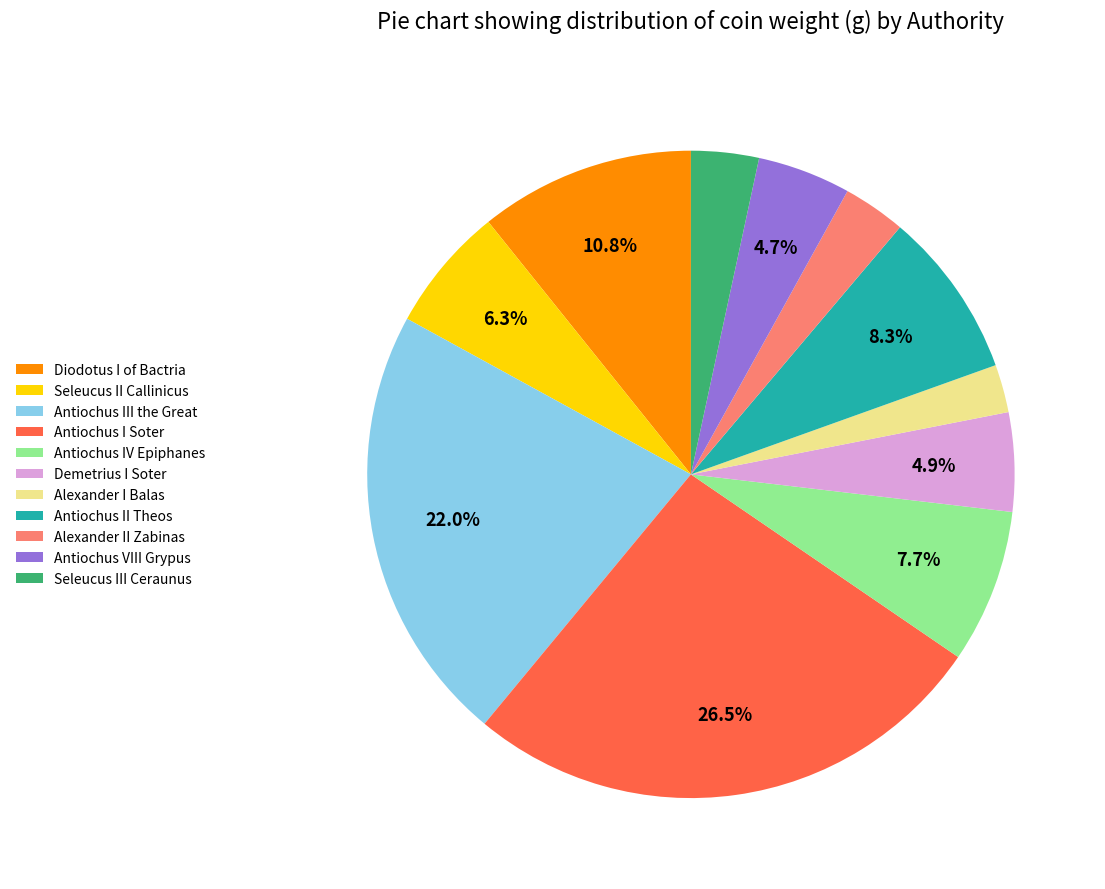

To the nearest percent, what is the average slice percentage?

9%